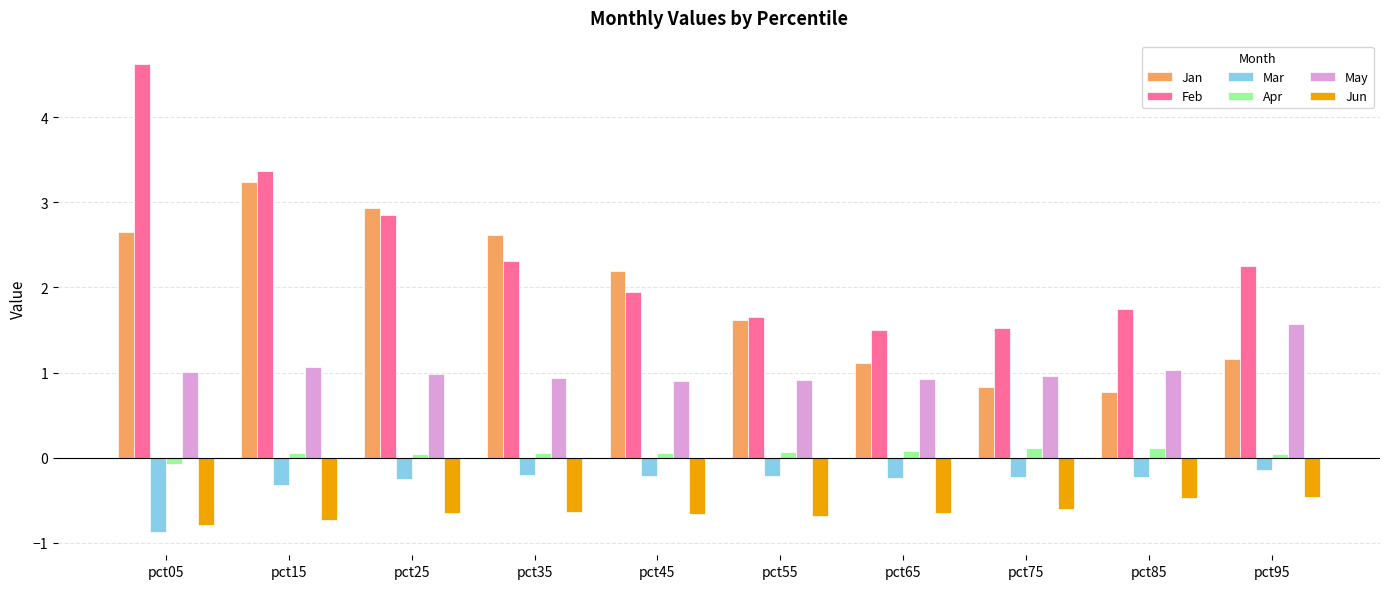

What is the approximate value of Jan at pct35?

2.6